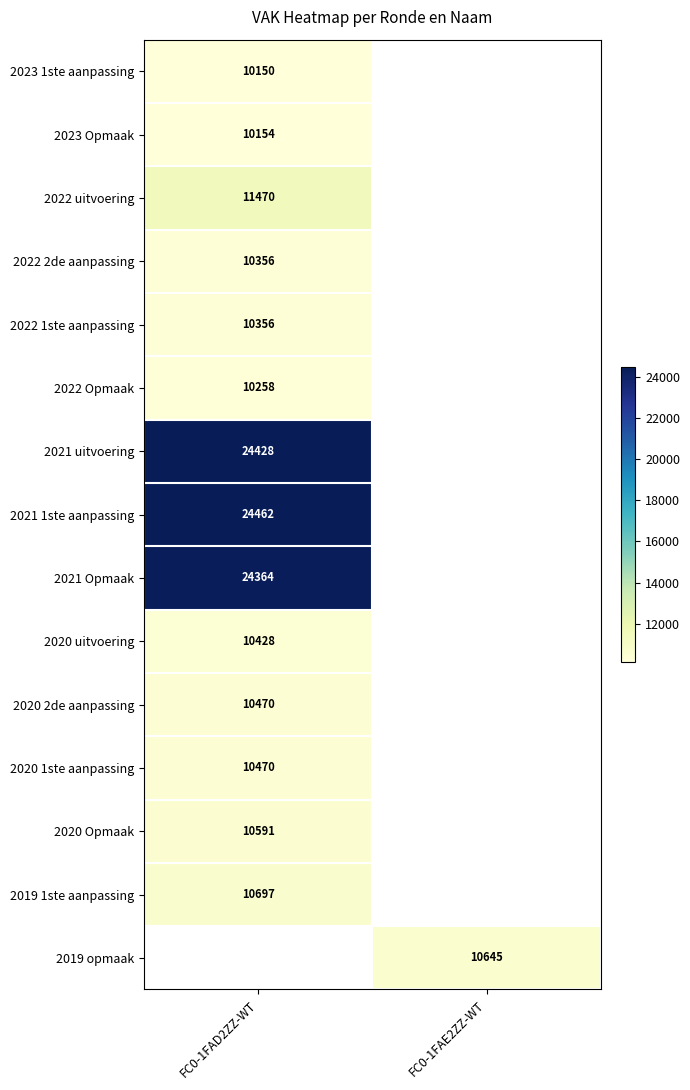

Is the value of 2019 1ste aanpassing at FC0-1FAD2ZZ-WT greater than the value of 2020 2de aanpassing at FC0-1FAD2ZZ-WT?

Yes